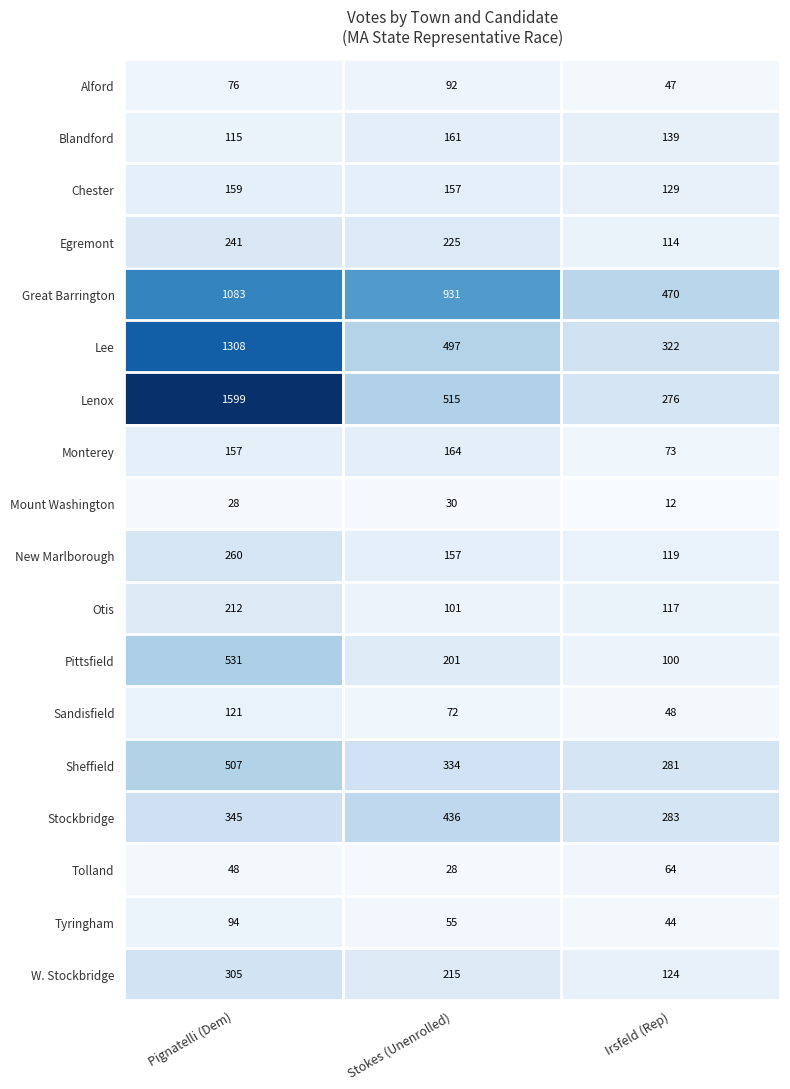

How many categories are shown in the chart?

3